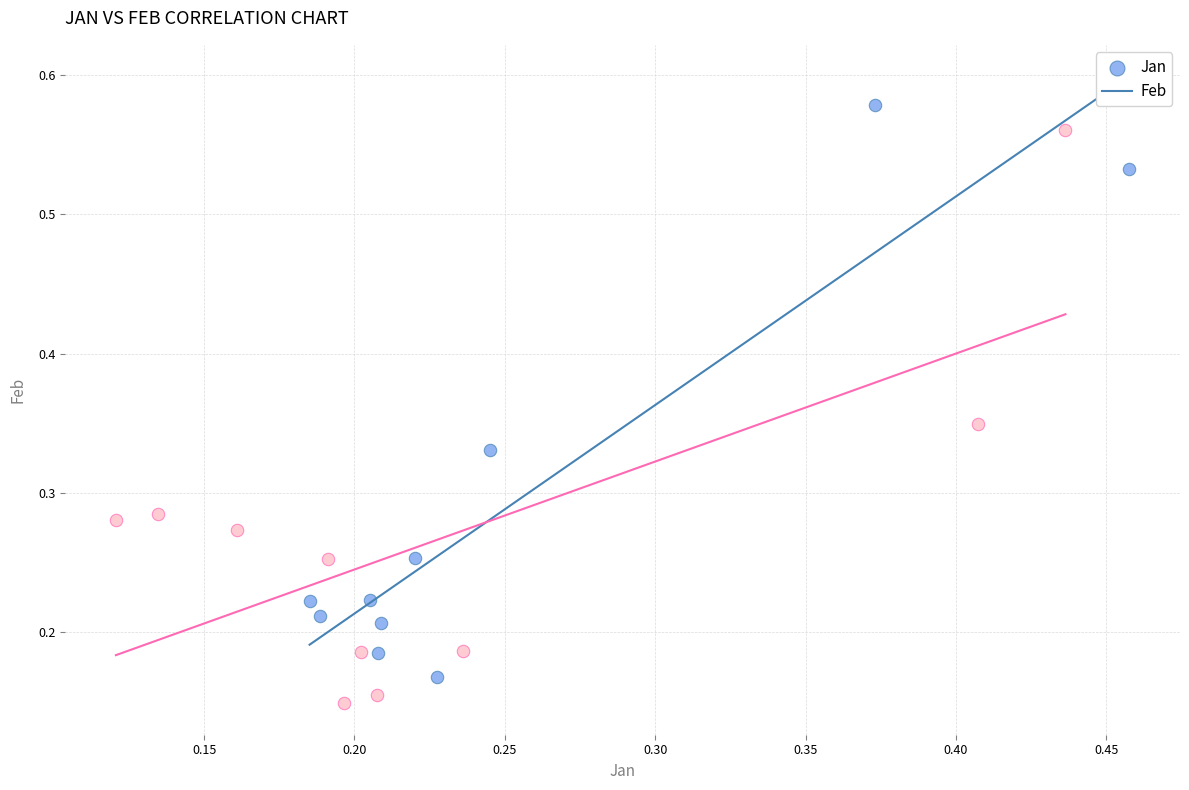

Which series reaches the minimum Y coordinate?

Feb